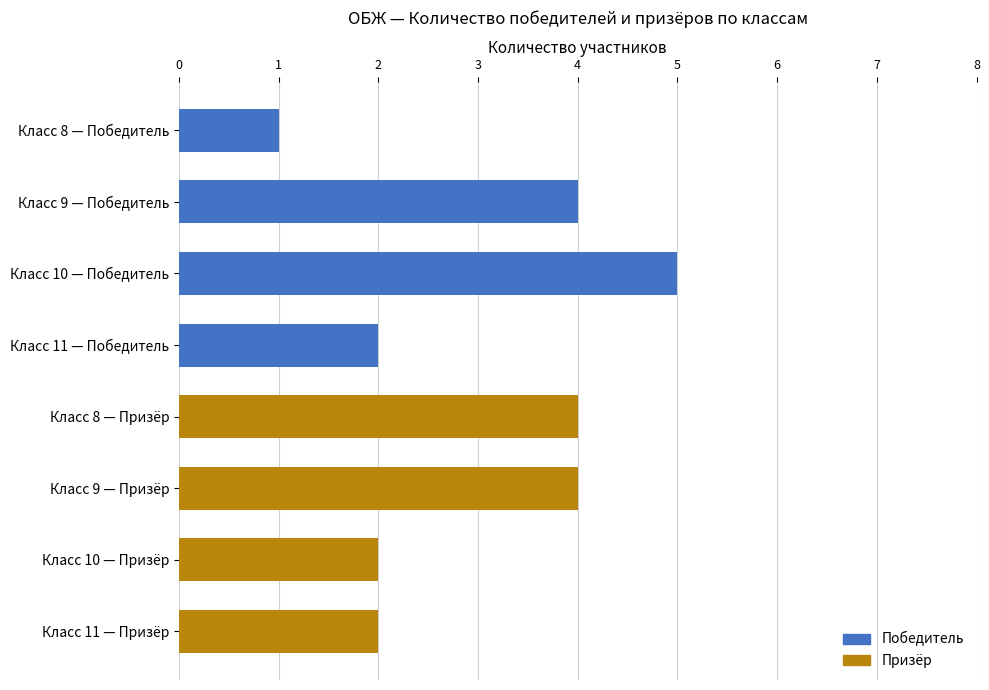

How many bars are there in total?

8